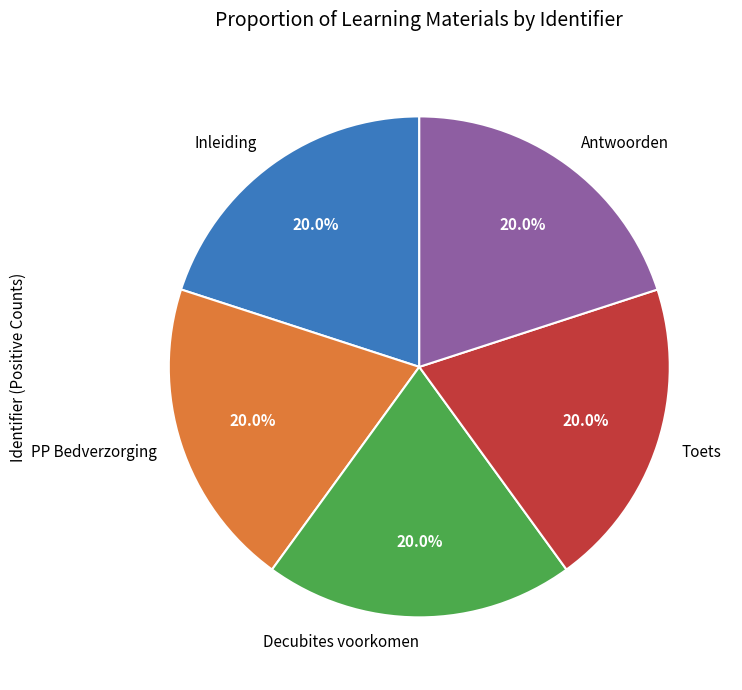

Is Toets the majority of the pie?

No